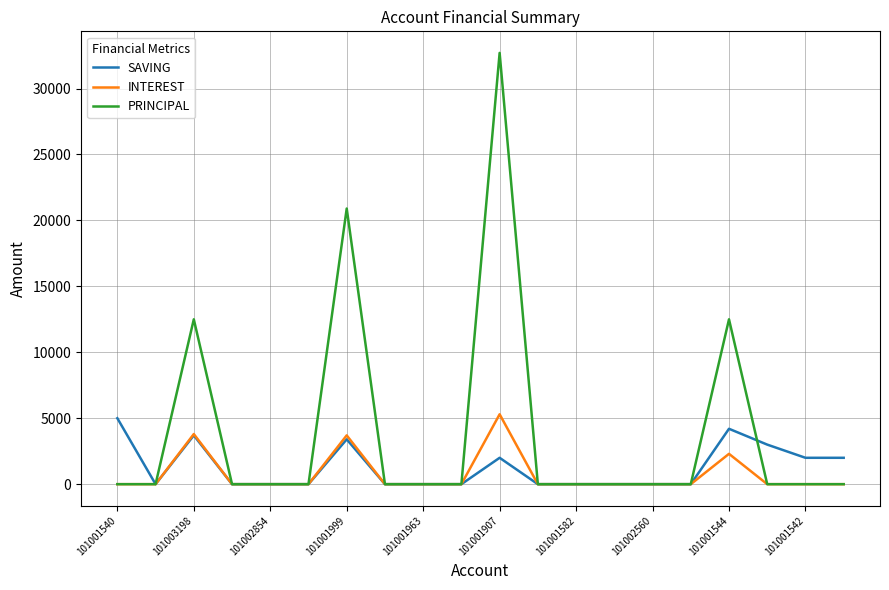

What is the highest value of the PRINCIPAL series?

32700